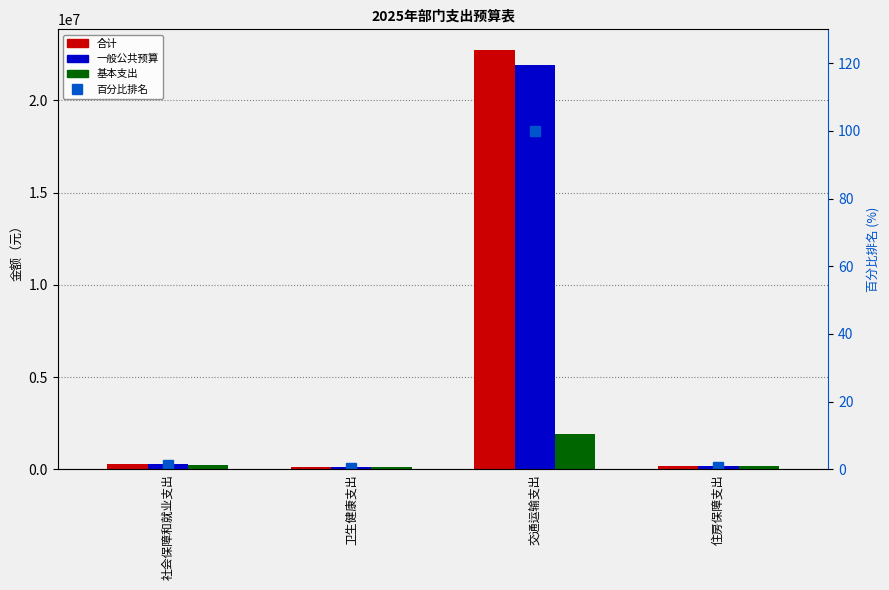

What is the maximum value for 一般公共预算?

21900211.9